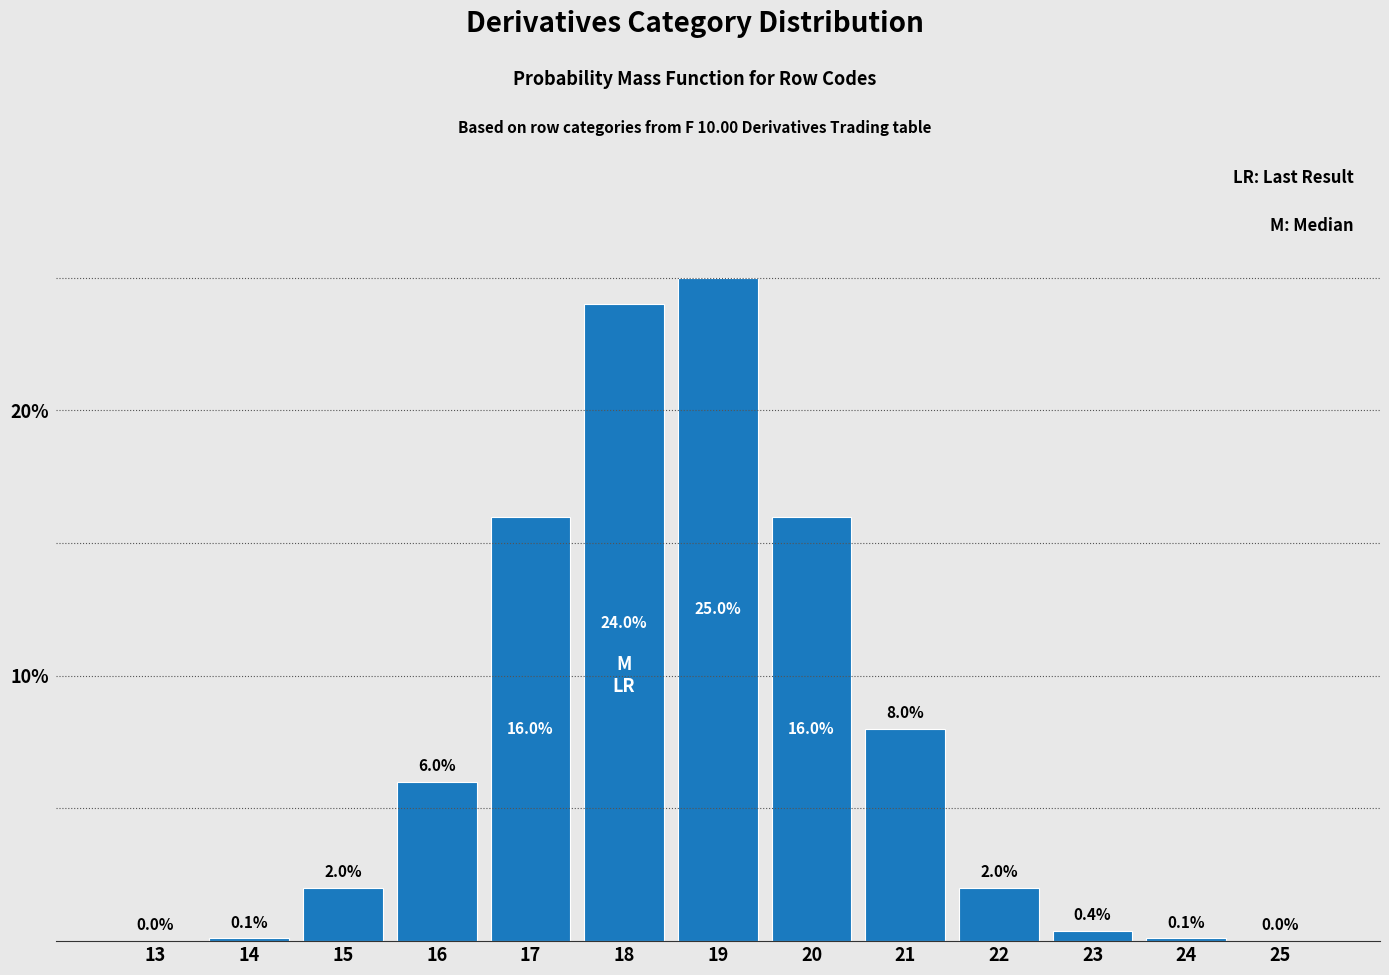

Reading left to right, transcribe all the data shown in this chart.

13=0.0	14=0.1	15=2.0	16=6.0	17=16.0	18=24.0	19=25.0	20=16.0	21=8.0	22=2.0	23=0.4	24=0.1	25=0.0